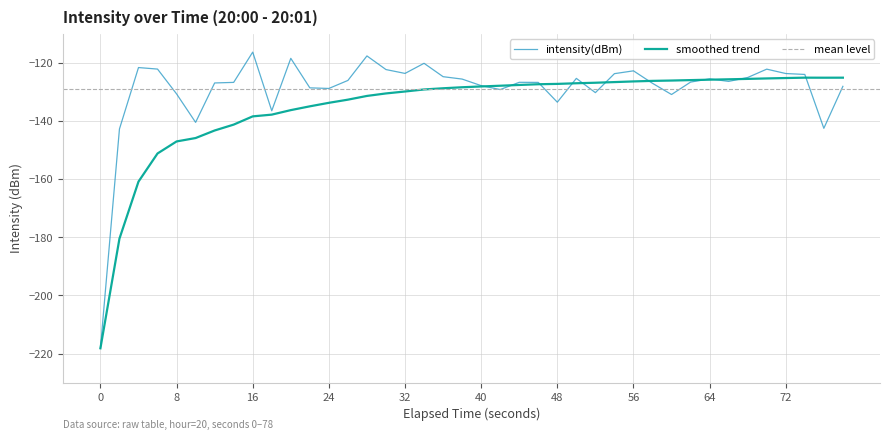

Which series has the widest spread of values?

intensity(dBm)